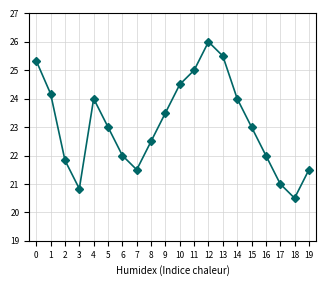

How many categories are shown in the chart?

20